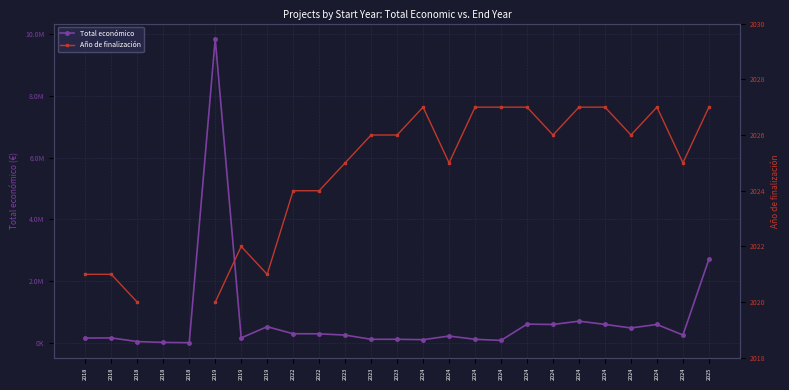

Which label corresponds to the largest value in the chart?

2019